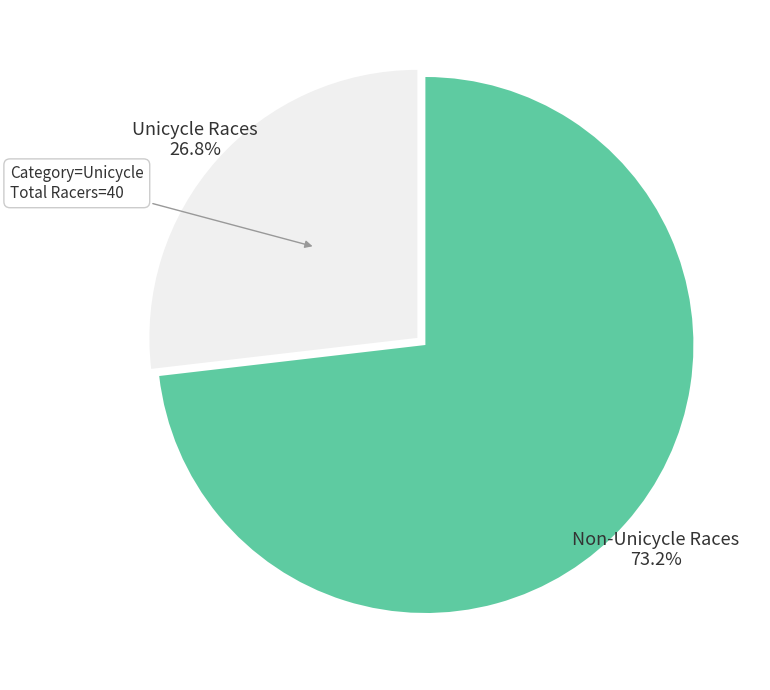

Is there any slice that represents more than half of the pie?

Yes